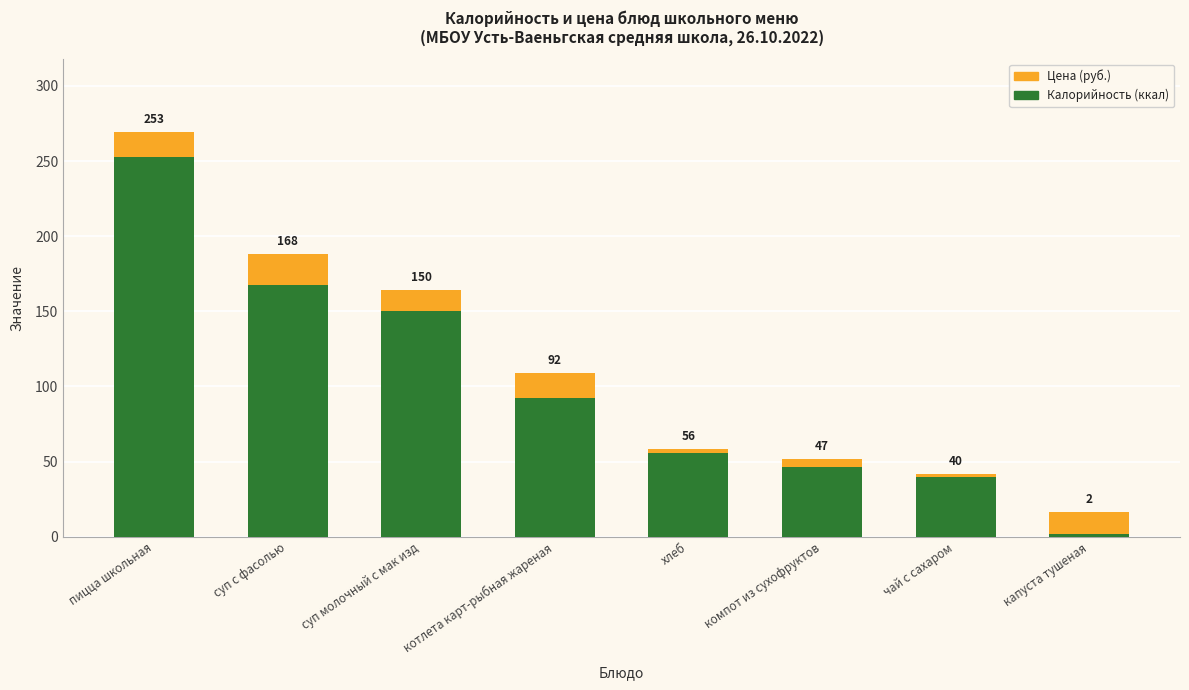

How many distinct data groups are displayed?

2